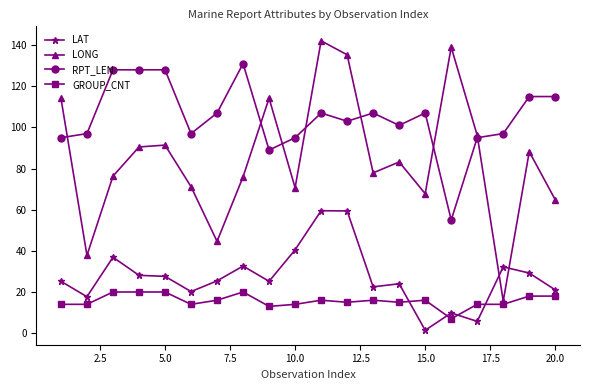

What is the value of the RPT_LEN point at the 13th from the left?

107.0